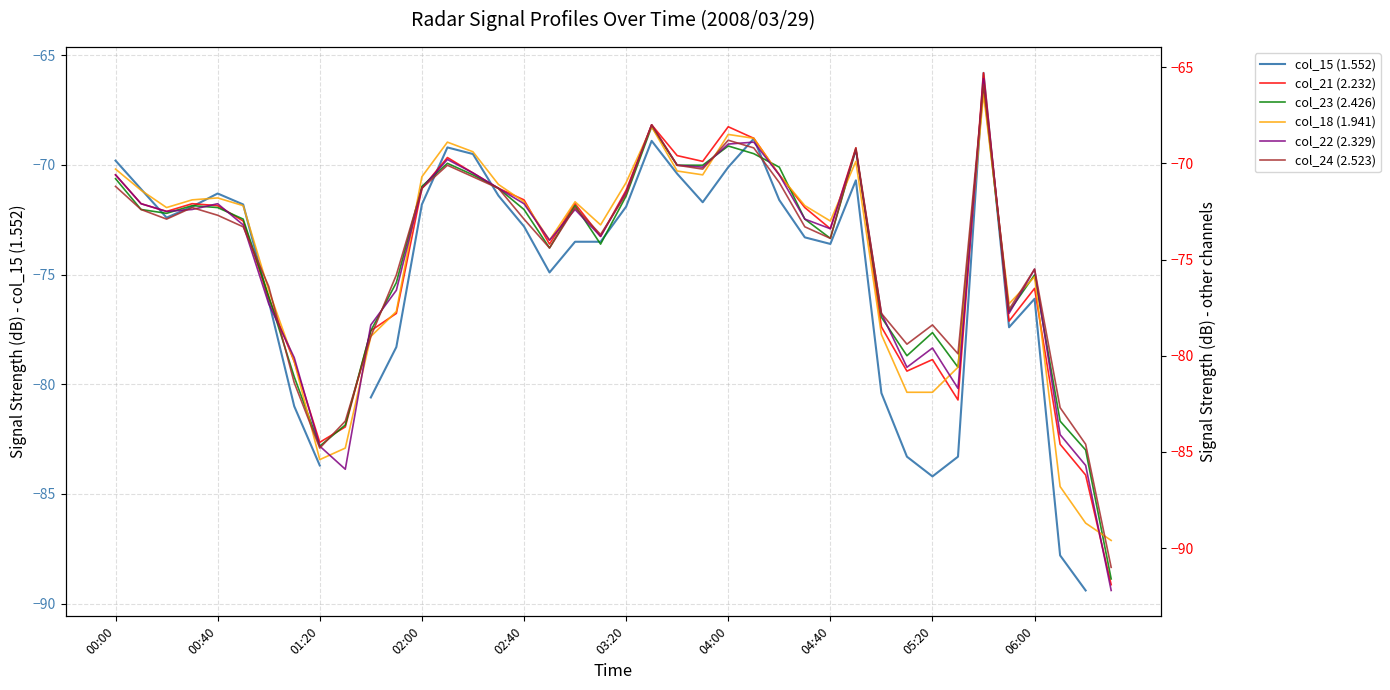

What is the difference between the maximum and minimum values in the col_15 (1.552) series?

23.6